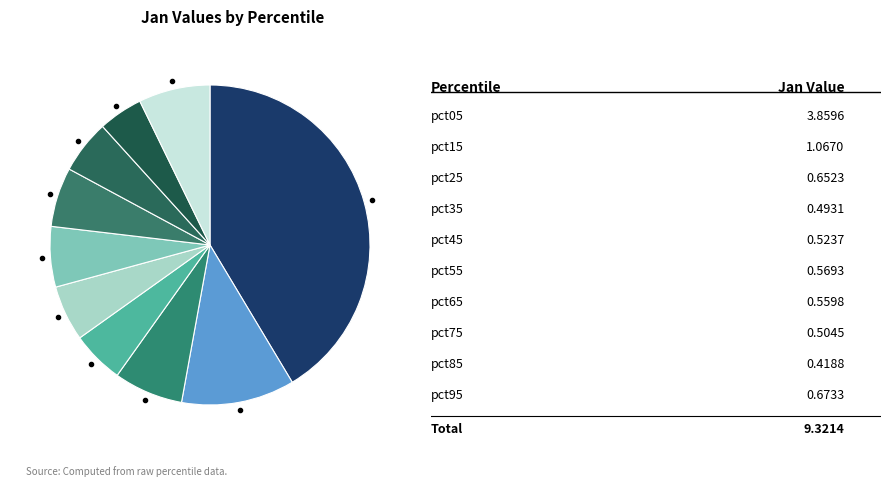

How many segments does this pie chart have?

10